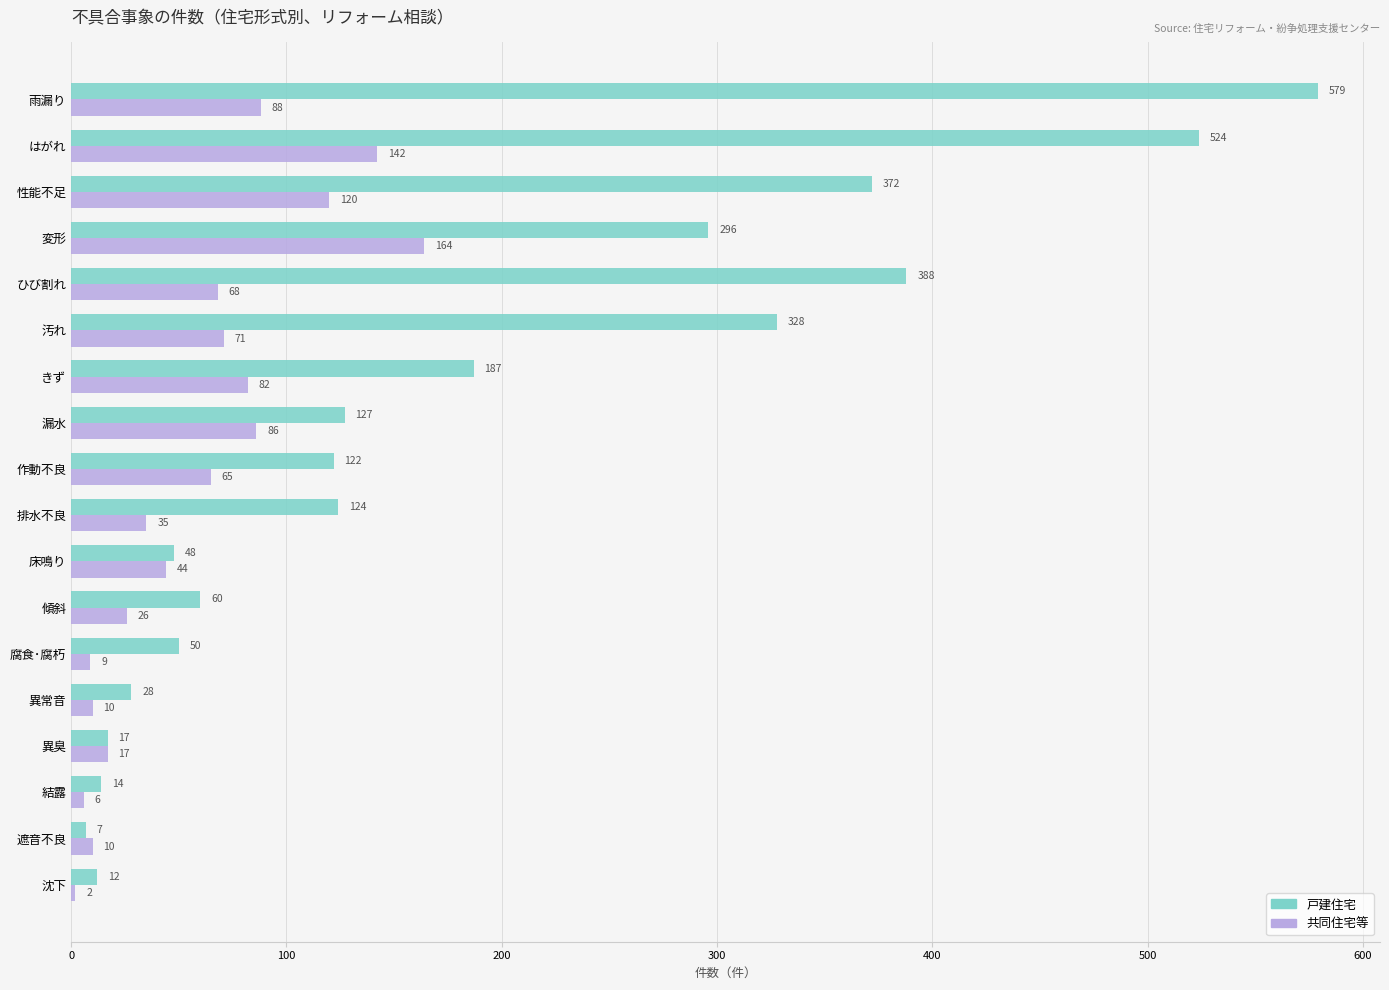

At which category is the sum across all series the highest?

雨漏り